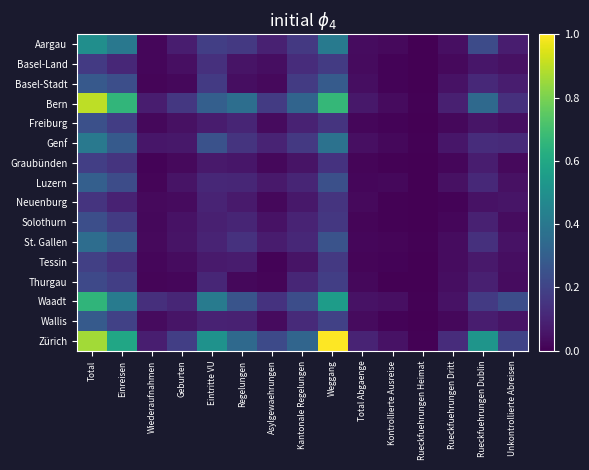

Rank the series at Einreisen from highest to lowest value.

Bern, Zürich, Waadt, Aargau, Genf, St. Gallen, Basel-Stadt, Luzern, Wallis, Thurgau, Freiburg, Solothurn, Graubünden, Tessin, Basel-Land, Neuenburg